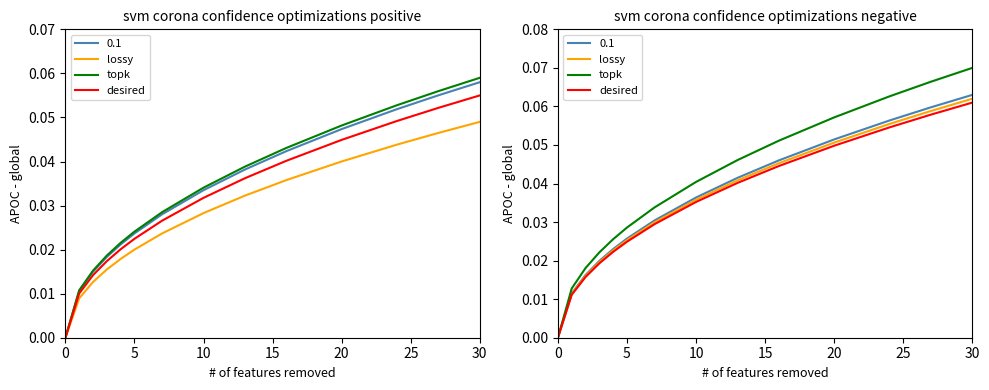

True or false: lossy and topk cross at least once.

False